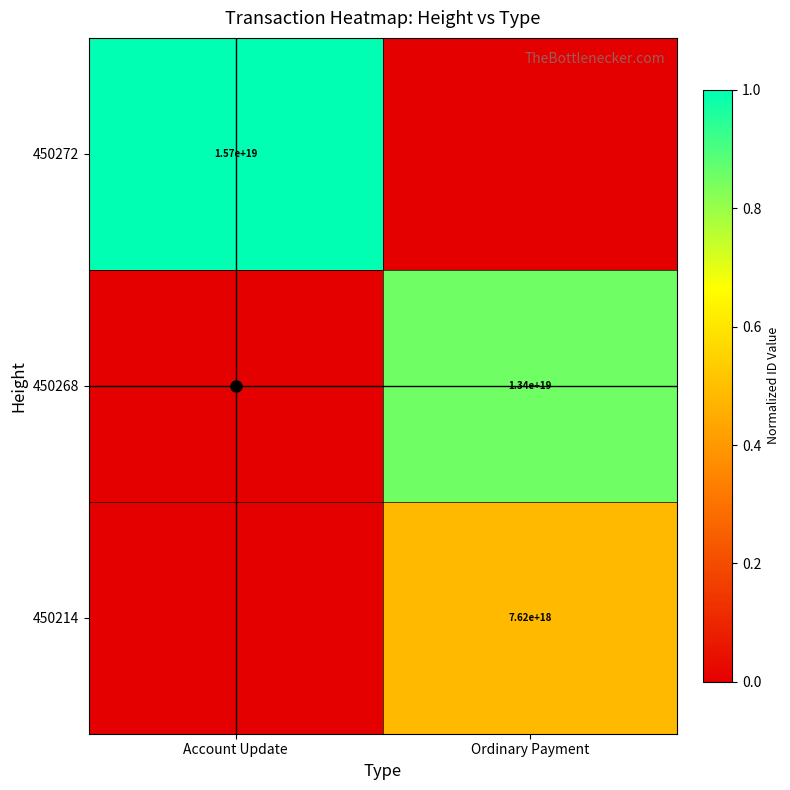

Is it true that 450268 equals 4552710496923566592 at Ordinary Payment?

False